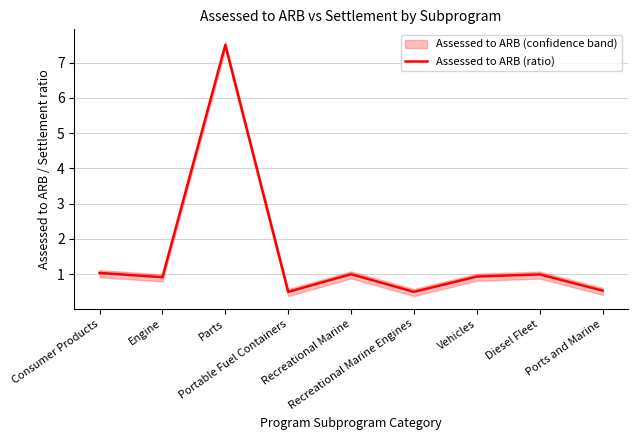

What is the label of the 3rd point from the left?

Parts